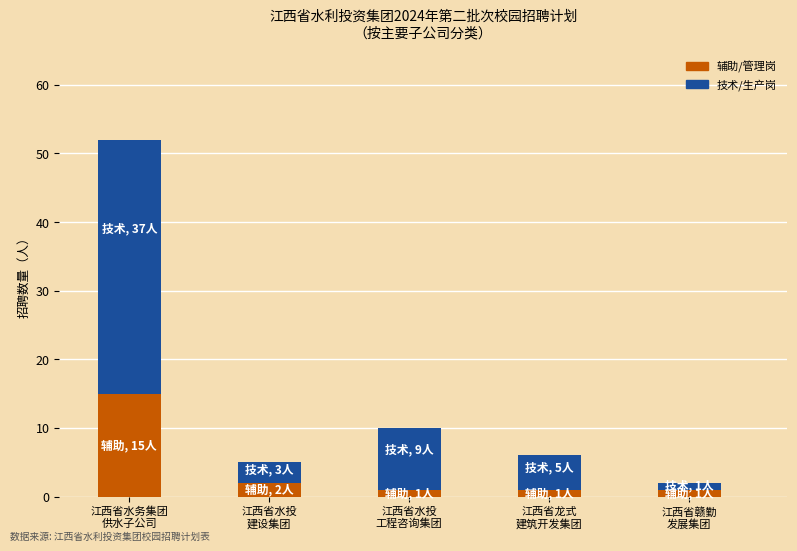

What is the difference between the maximum and minimum values in the 辅助/管理岗 series?

14